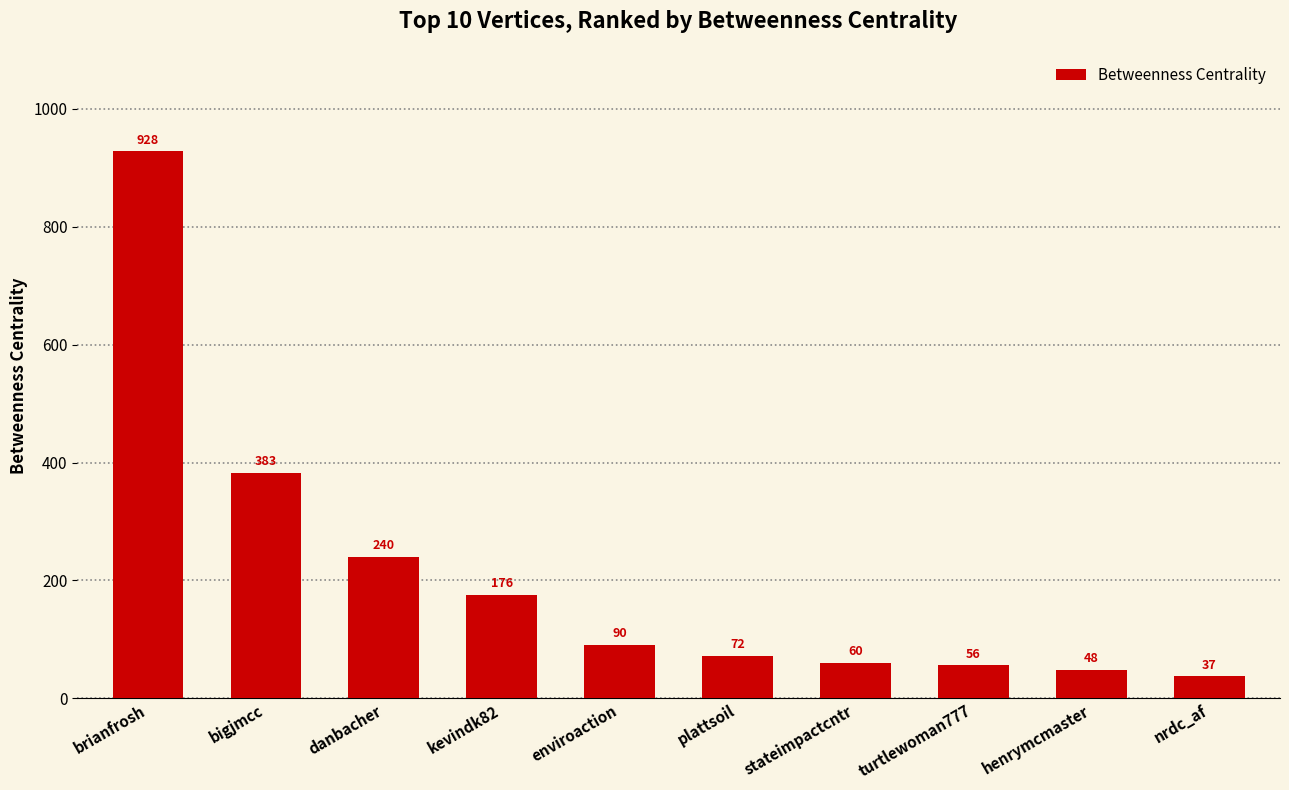

The chart shows a value of 60 at stateimpactcntr. True or false?

True